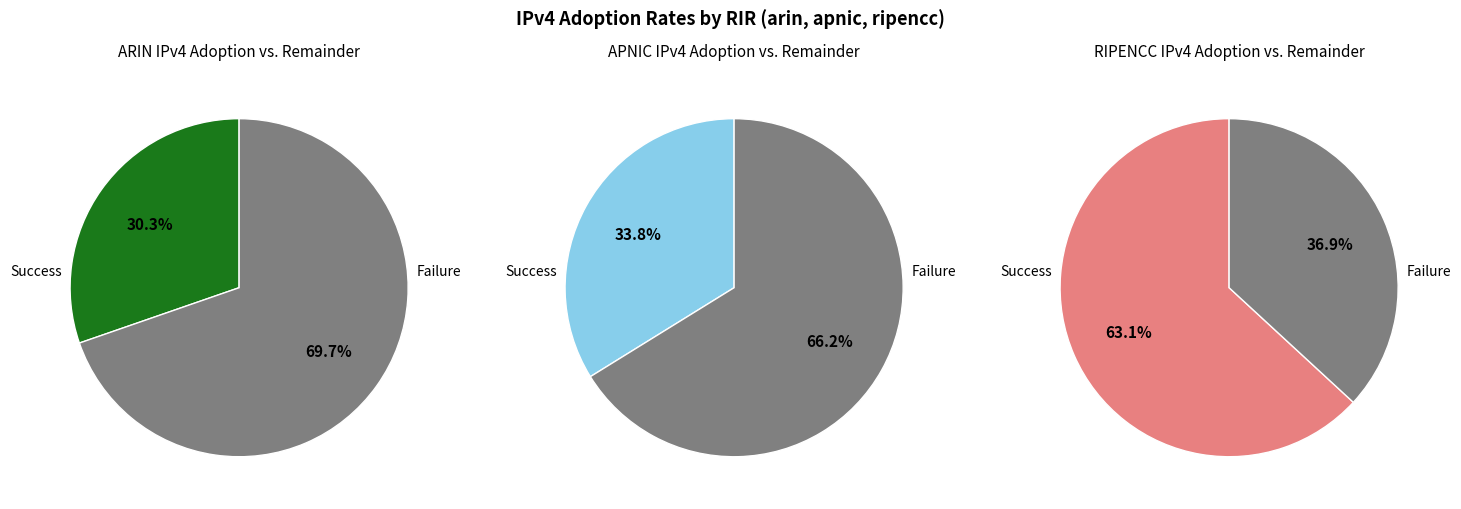

The ripencc slice represents 18% of the pie. True or false?

False